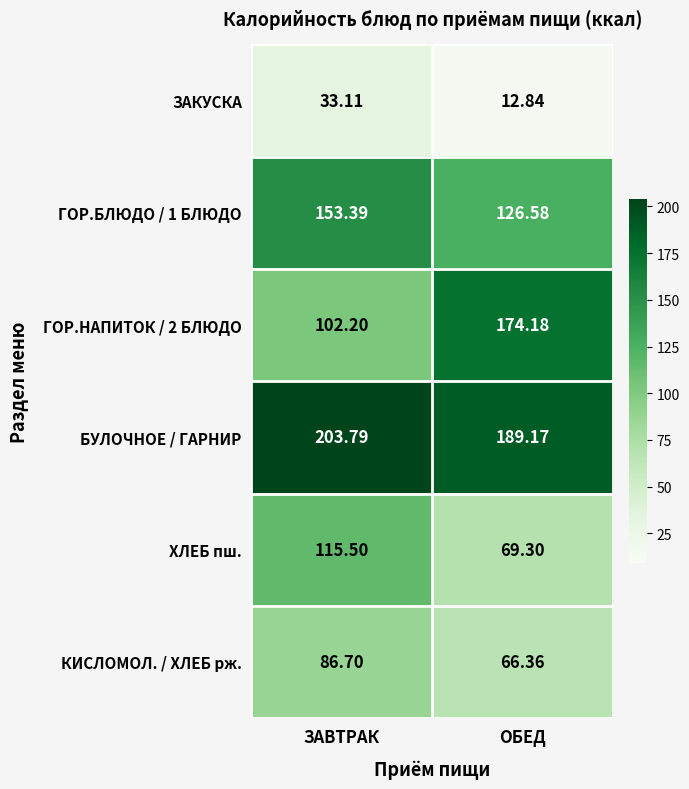

At which category is the sum across all series the highest?

ЗАВТРАК